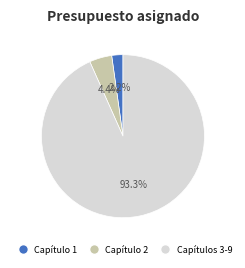

Is there any slice that represents more than half of the pie?

Yes